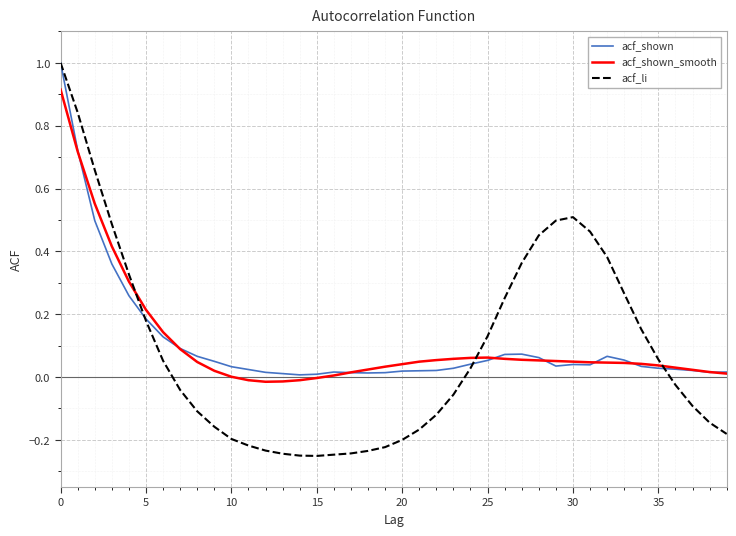

What is the greatest value displayed?

1.0